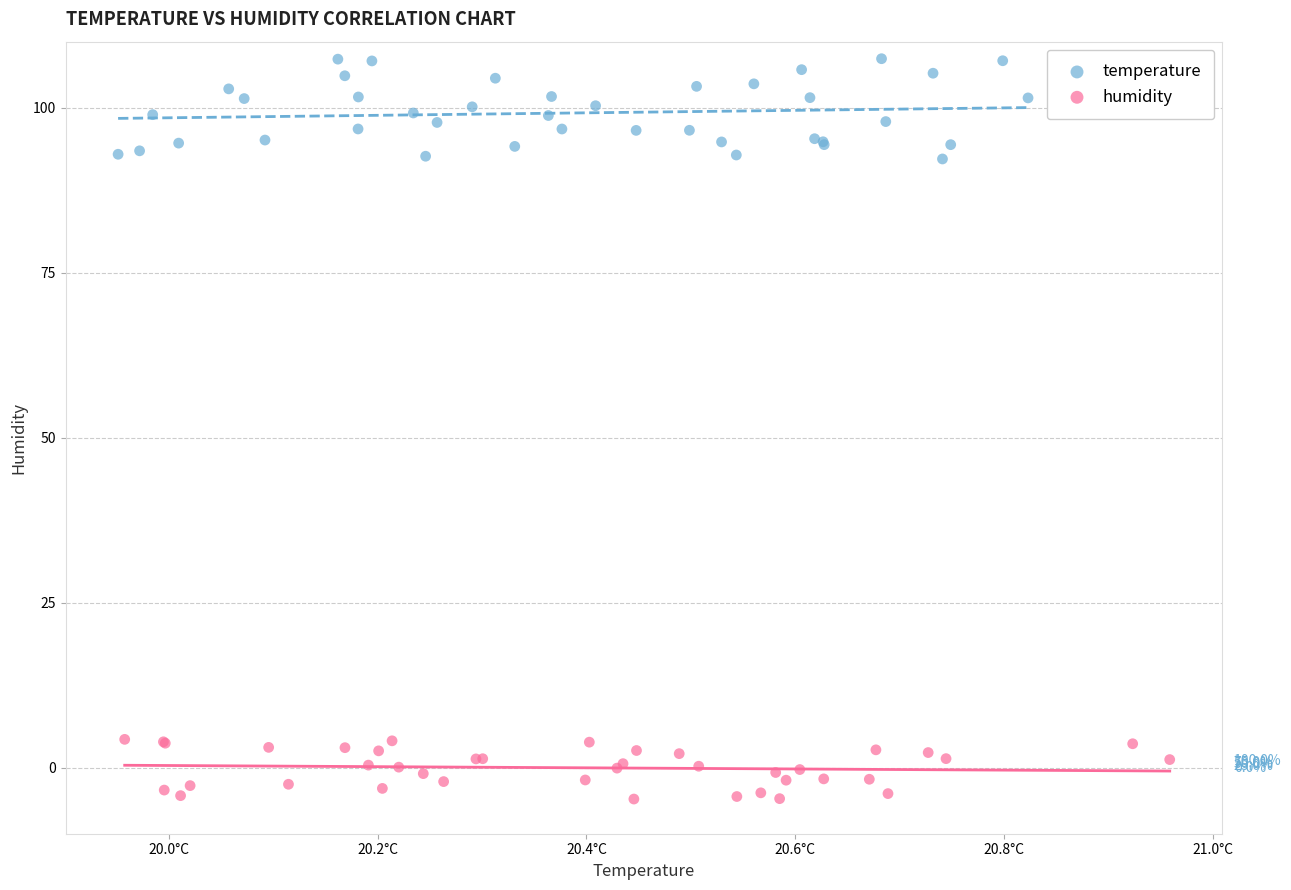

Which series has the widest spread of Y values?

temperature